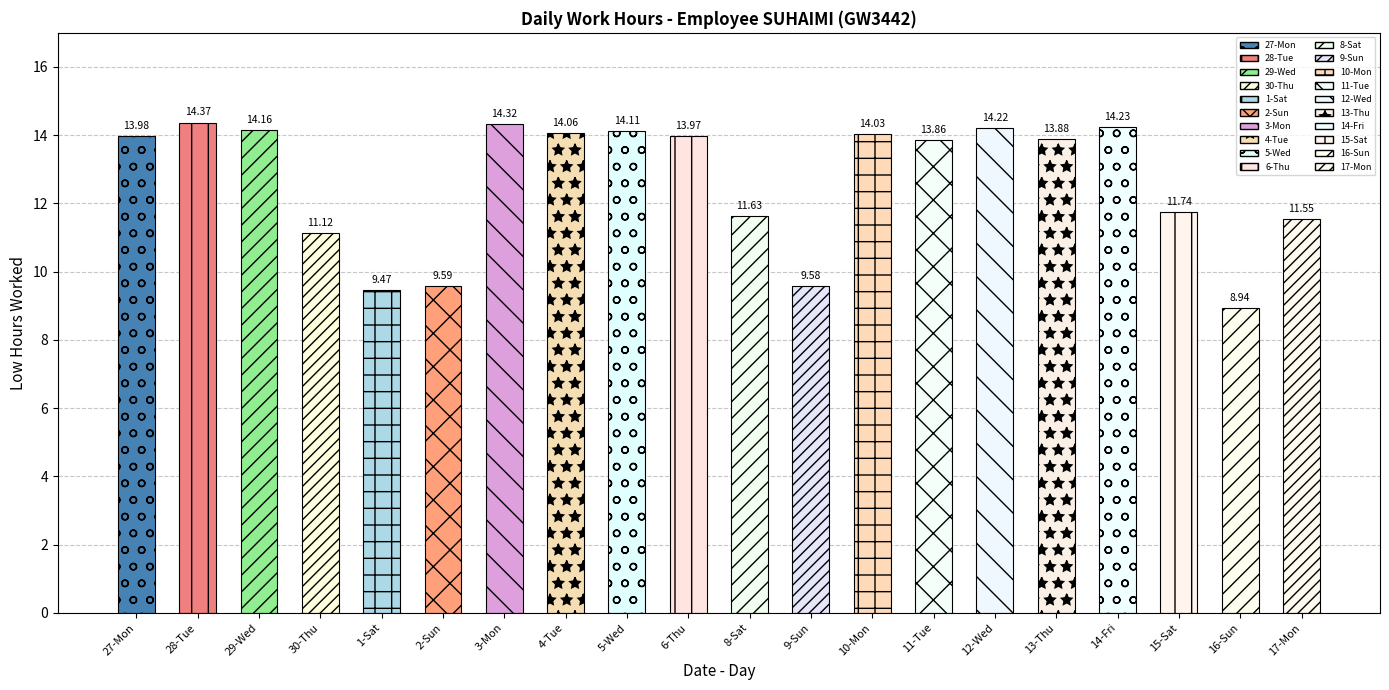

What position from the left is 2-Sun?

6